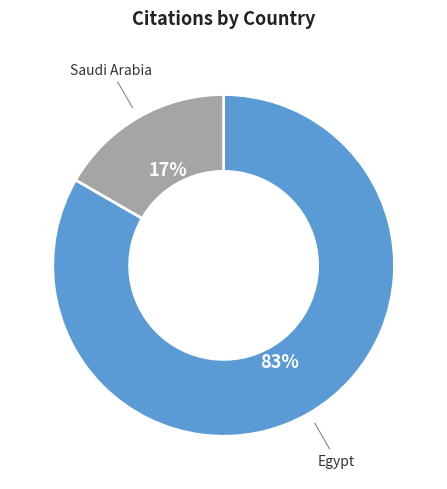

Is Egypt the majority of the pie?

Yes